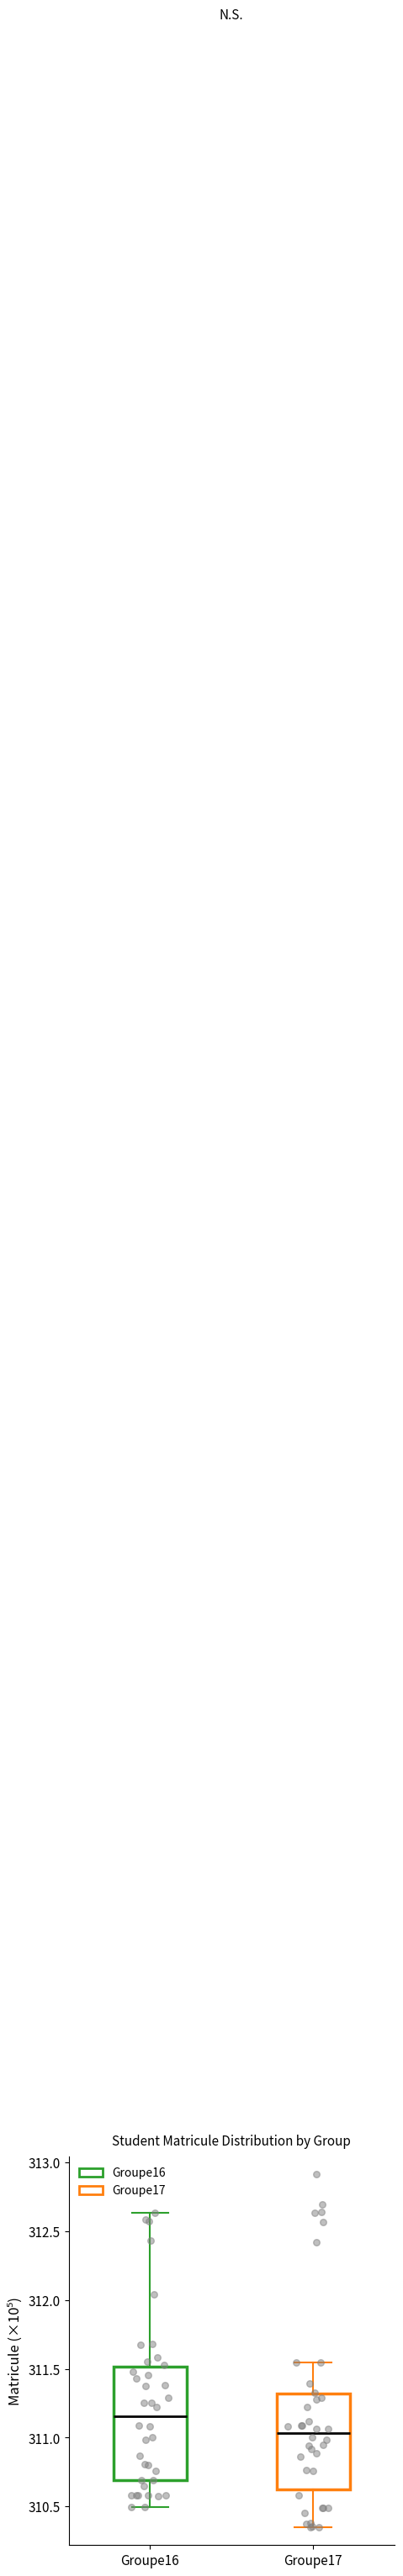

Which box's median line is the lowest?

Groupe17